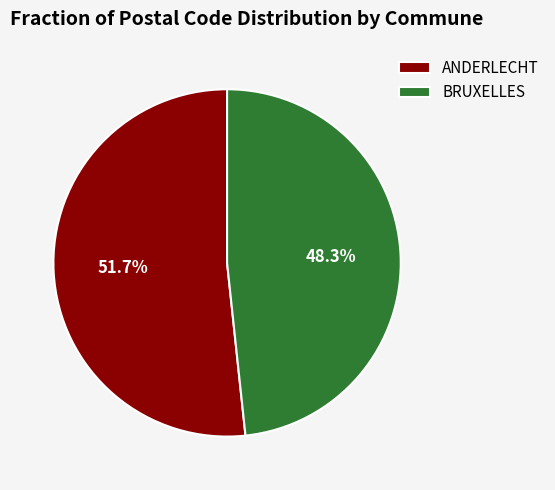

Which has a higher value, ANDERLECHT or BRUXELLES?

ANDERLECHT